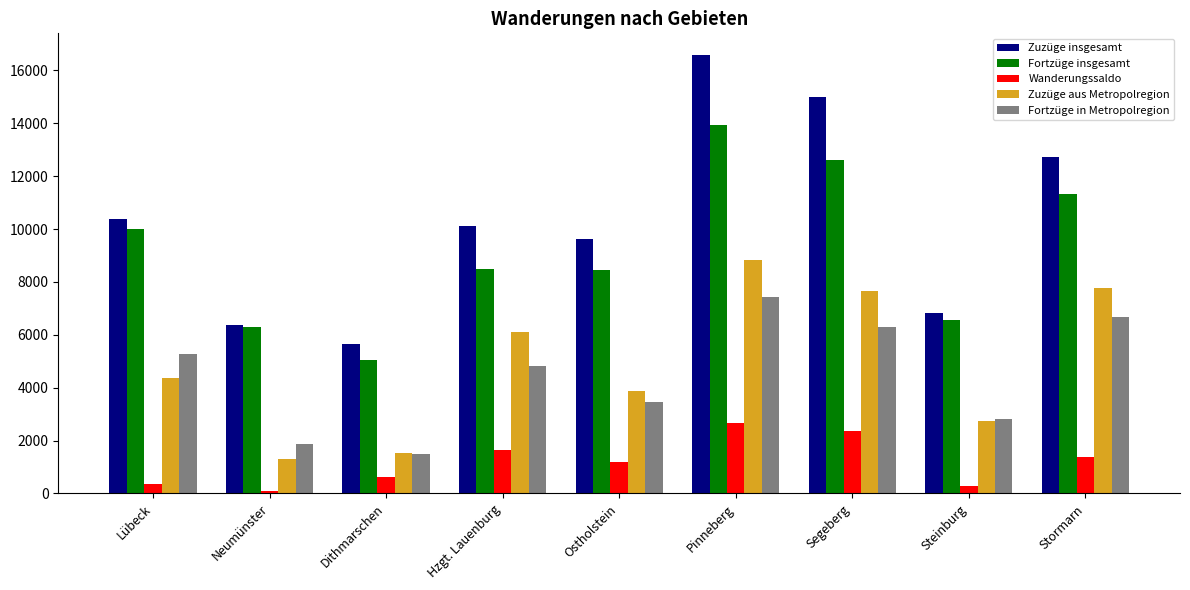

What is the label of the 1st bar from the left?

Lübeck